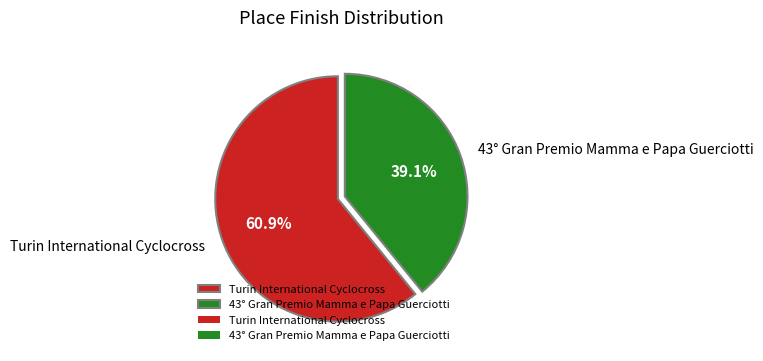

Which category has the smallest portion of the pie?

43° Gran Premio Mamma e Papa Guerciotti